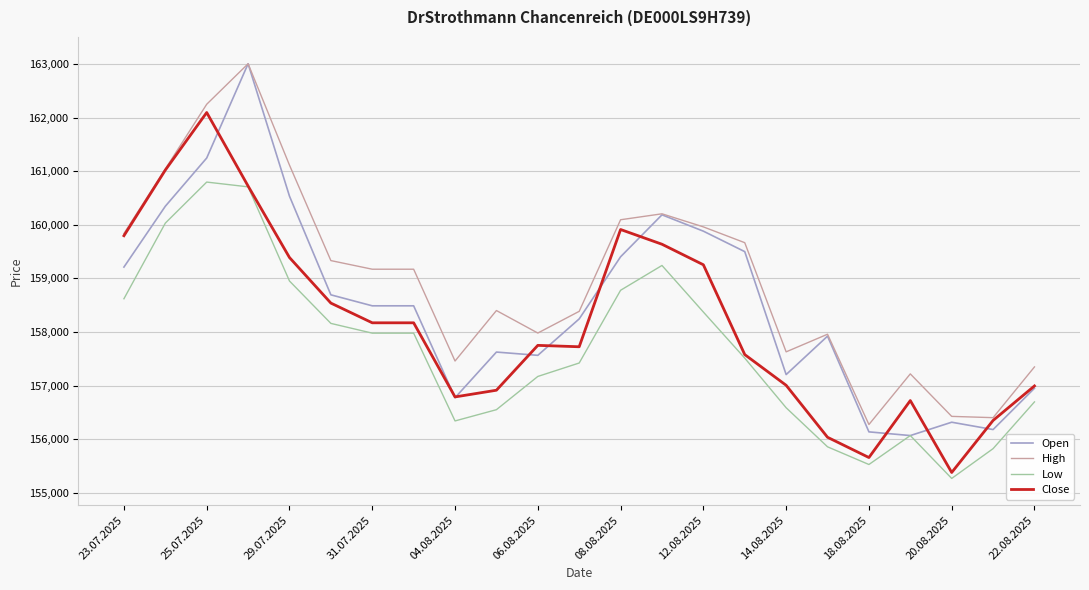

What is the highest value of the Low series?

160798